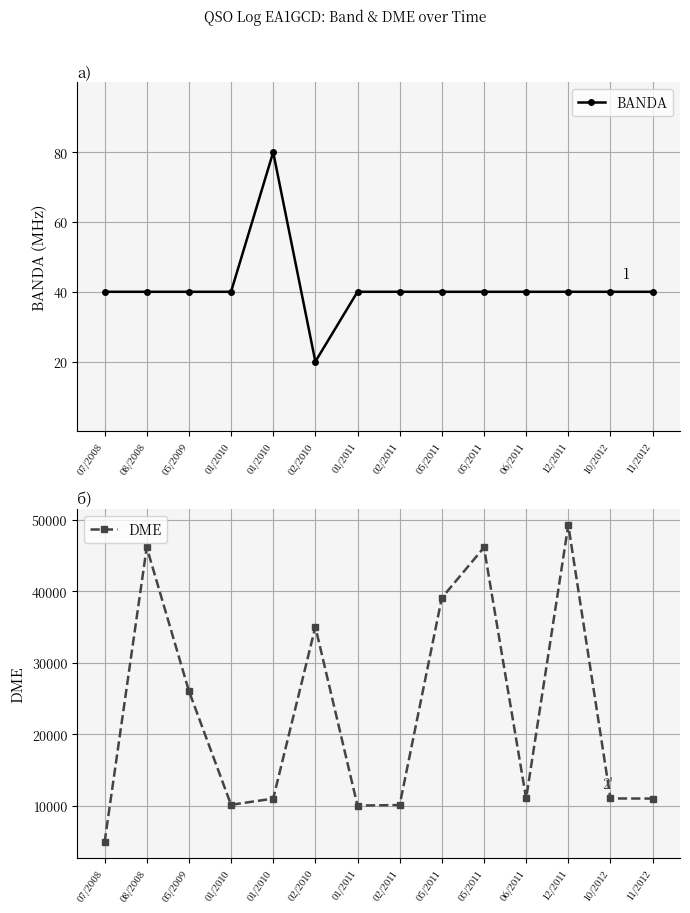

Reading left to right, what are all the values shown in this chart?

BANDA: 07/2008=40	08/2008=40	05/2009=40	01/2010=40	01/2010=80	02/2010=20	01/2011=40	02/2011=40	05/2011=40	05/2011=40	06/2011=40	12/2011=40	10/2012=40	11/2012=40
DME: 07/2008=4902	08/2008=46147	05/2009=26071	01/2010=10152	01/2010=11014	02/2010=35019	01/2011=10037	02/2011=10116	05/2011=39082	05/2011=46124	06/2011=11032	12/2011=49264	10/2012=11037	11/2012=11020